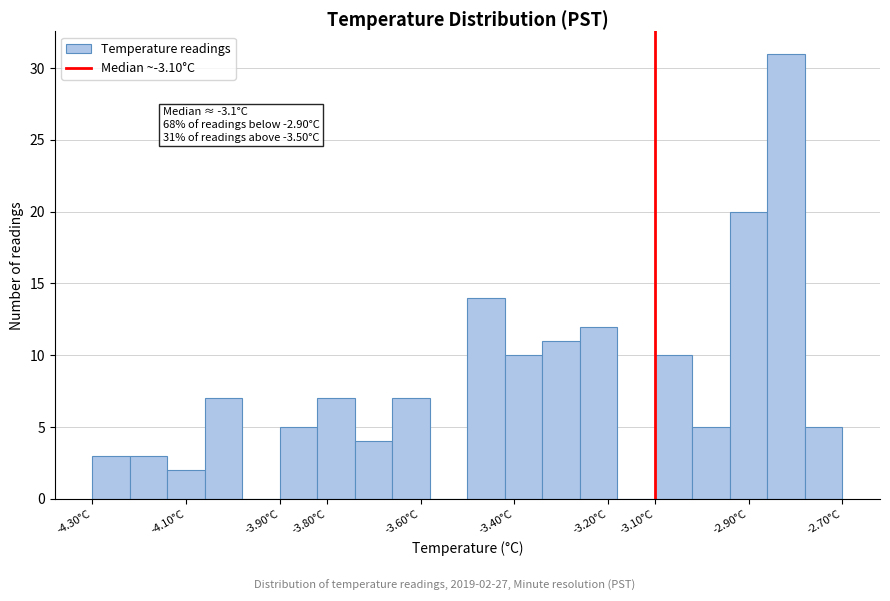

Which range on the x-axis has the tallest bar?

-2.86 to -2.78